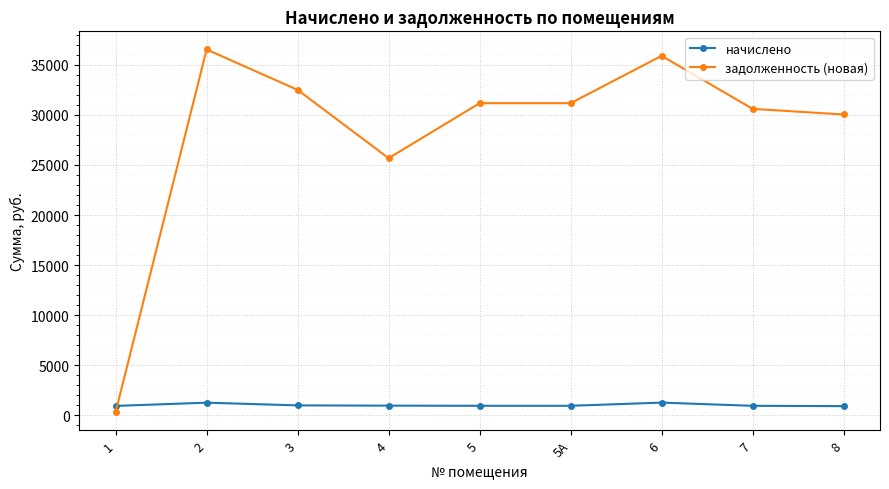

Where is the first local minimum for задолженность (новая)?

4